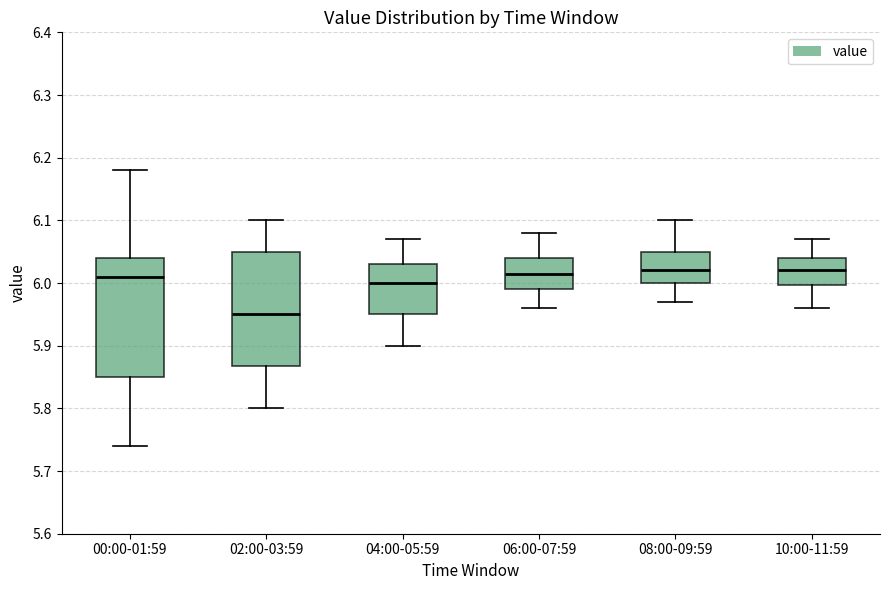

Where does the lower whisker of the box for 04:00-05:59 end on the y-axis? The values are not printed on the chart, so give them approximately, as read against the axis.

5.90